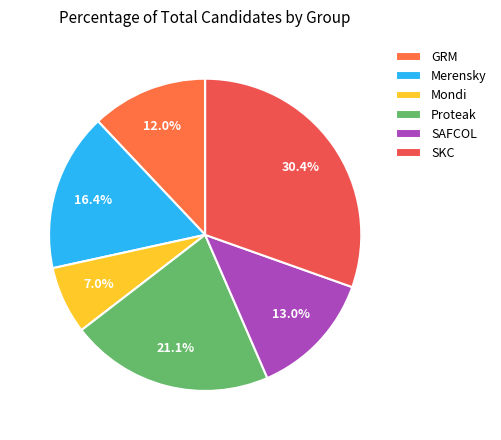

What percentage is the Merensky slice, to the nearest percent?

16%